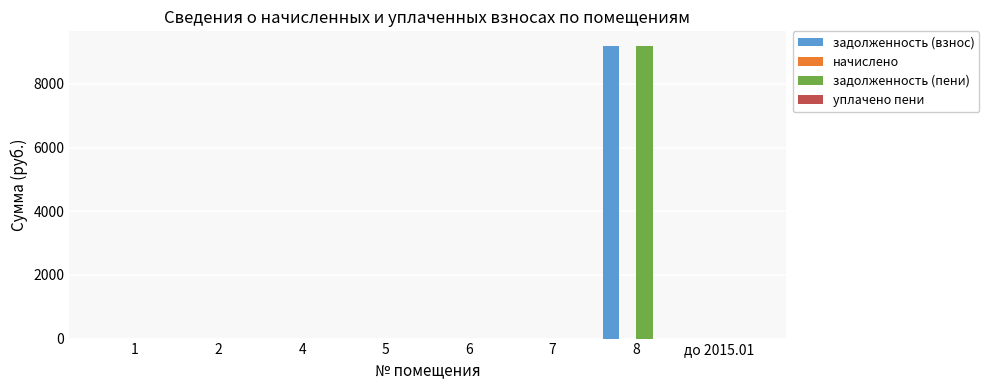

Are the bars grouped side by side (vs. stacked)?

Yes